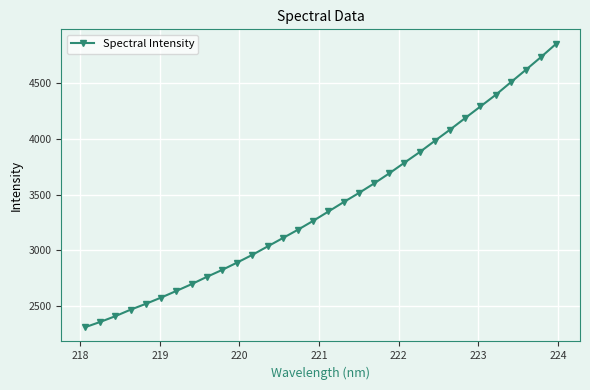

What is the greatest value displayed?

4857.4